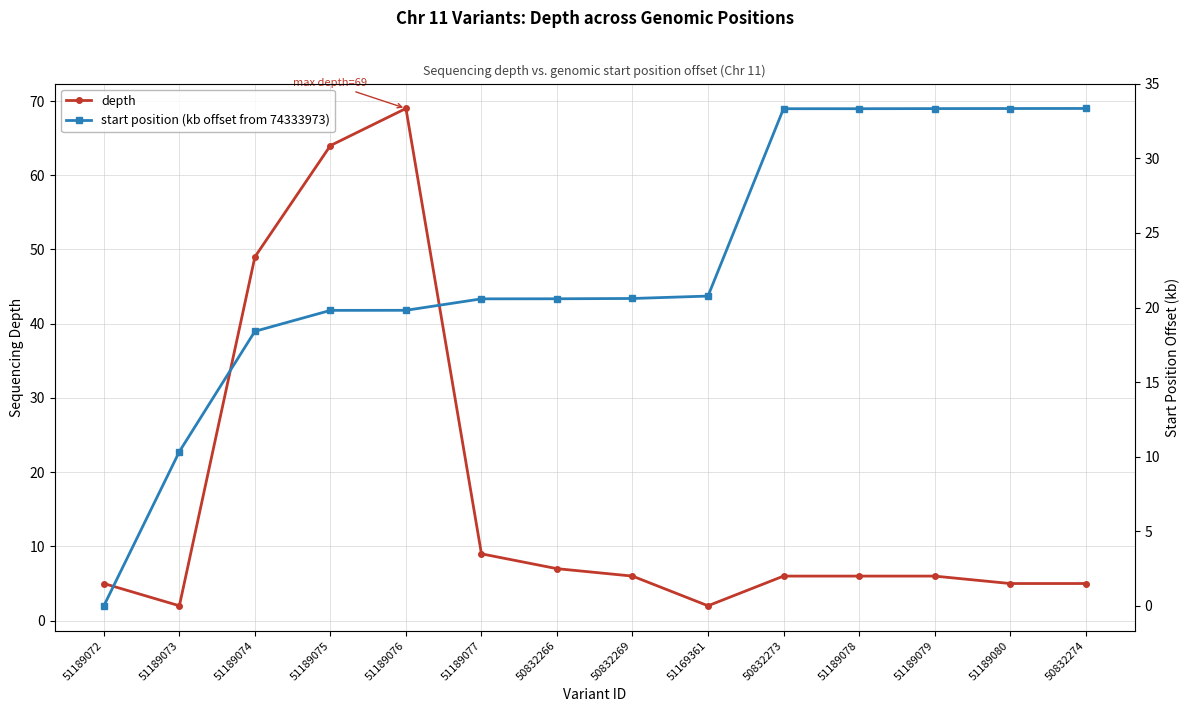

Where do start position (kb offset from 74333973) and depth first cross each other?

51189072 and 51189073